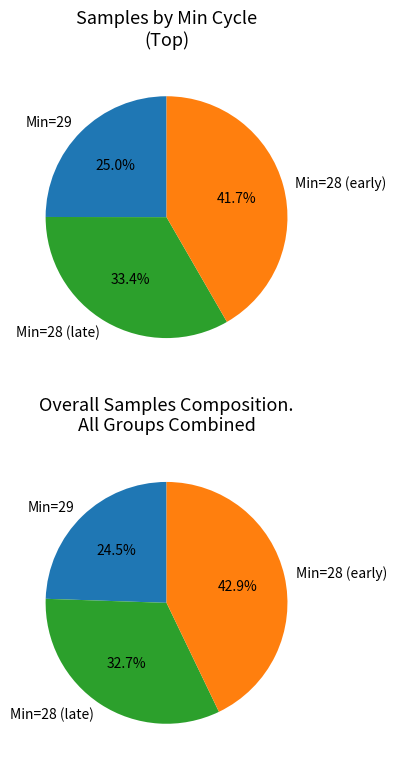

Is there a majority slice in this chart?

No